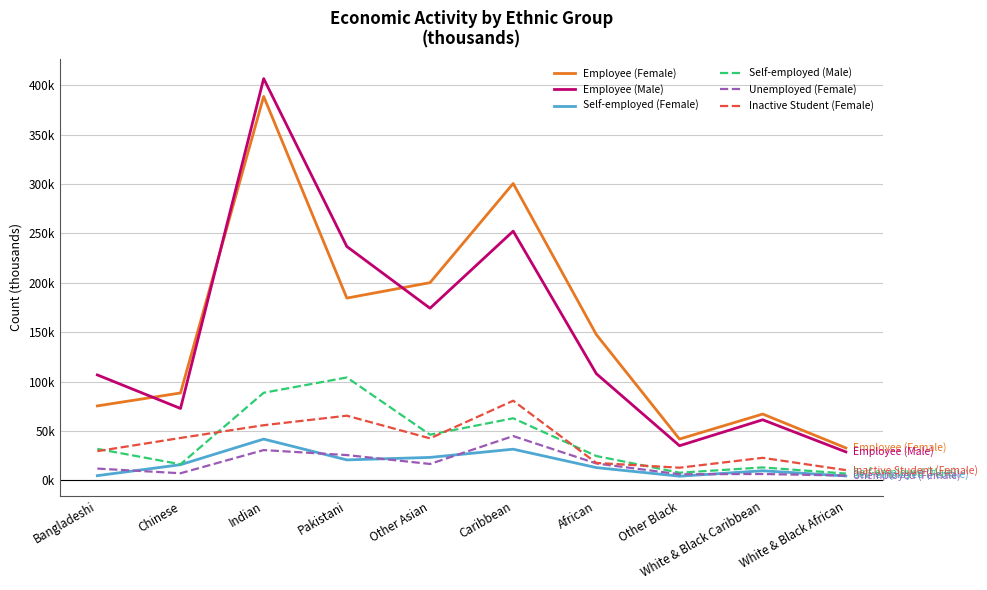

True or false: Unemployed (Female) and Inactive Student (Female) intersect in this chart.

False